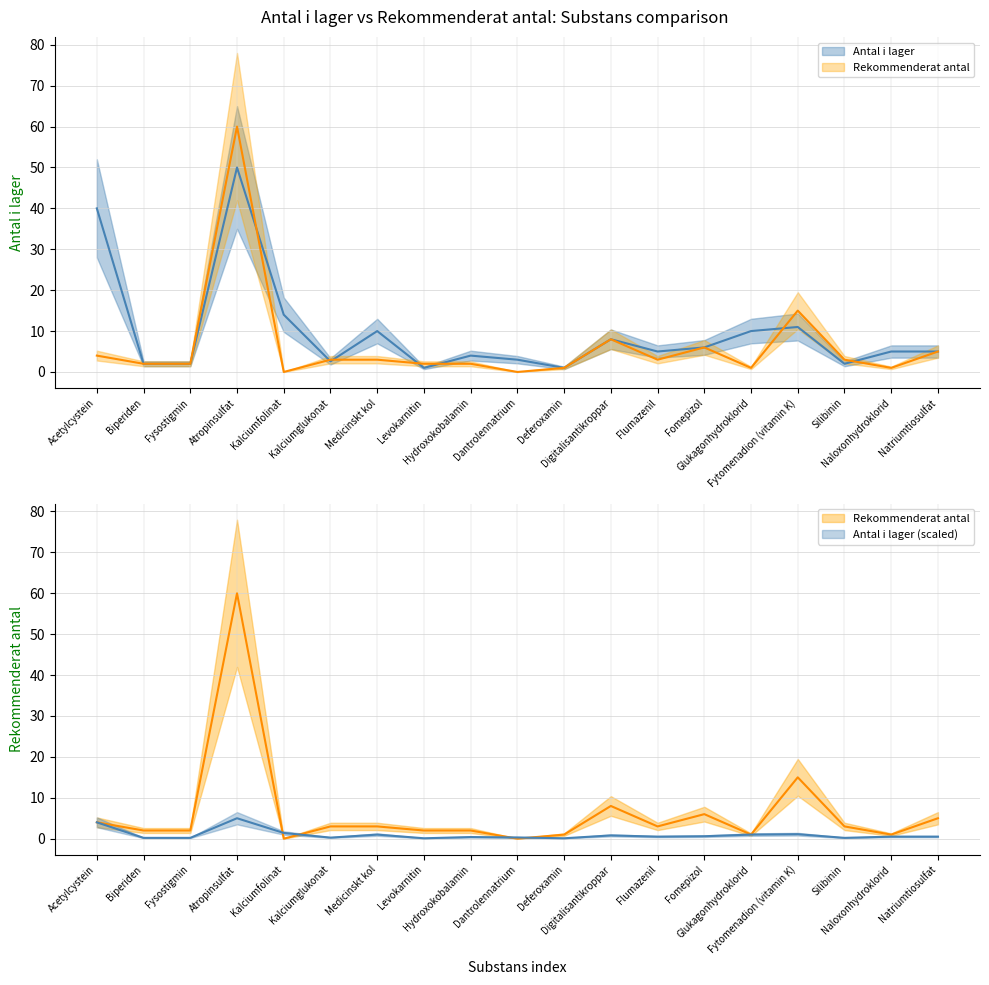

What is the highest value of the Antal i lager (scaled) series?

5.0